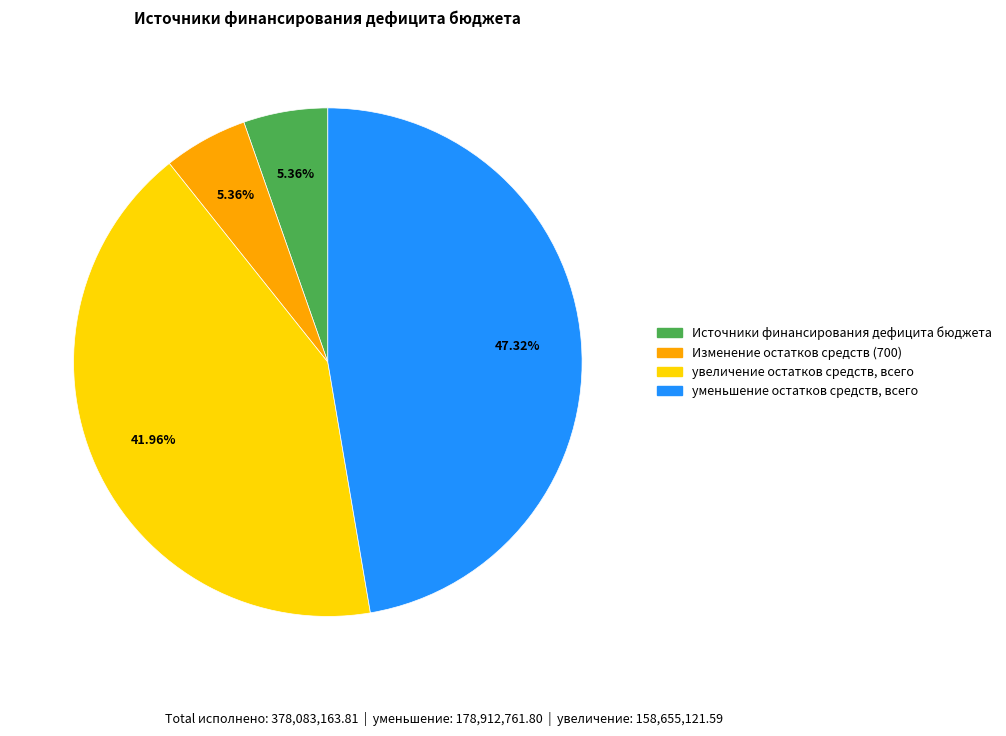

Combined, do Источники финансирования дефицита бюджета and увеличение остатков средств, всего account for over 50%?

No